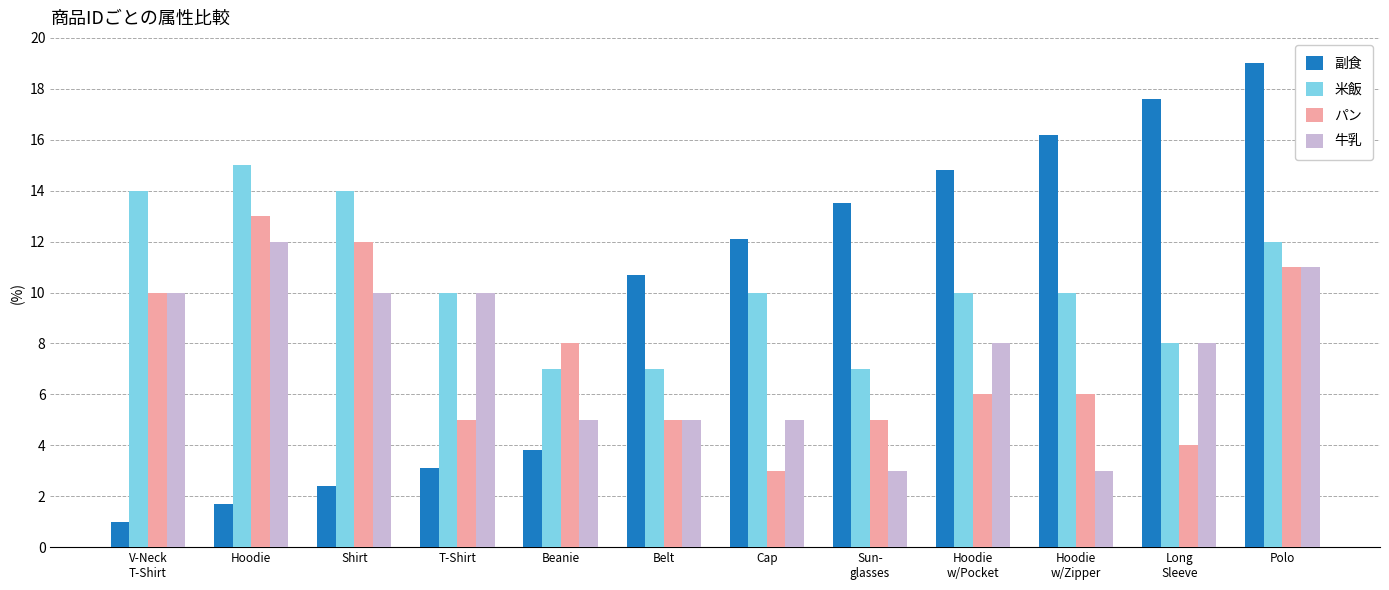

Count the number of categories in the chart.

12